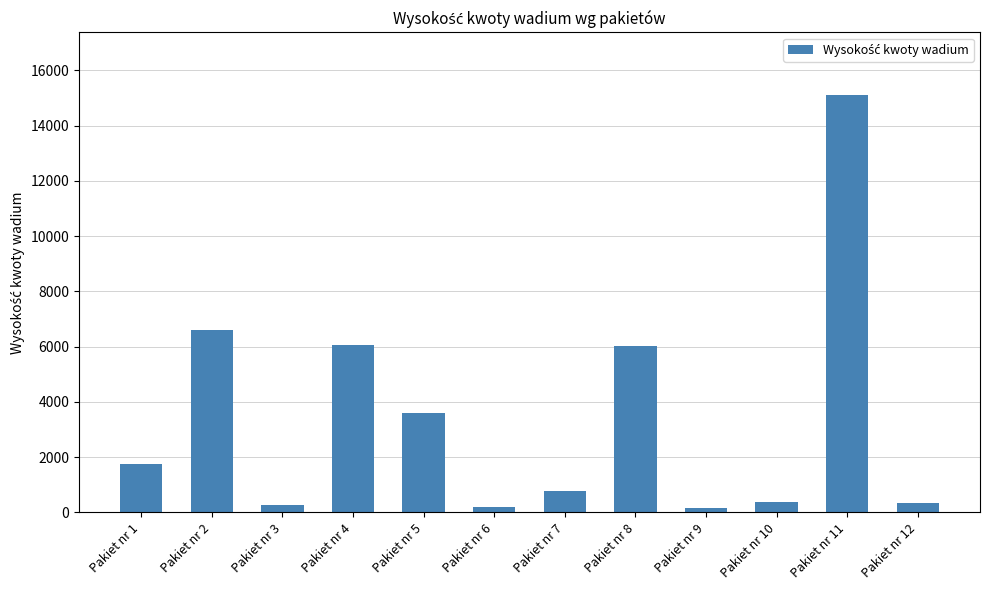

What is the value of the 5th bar from the left?

3600